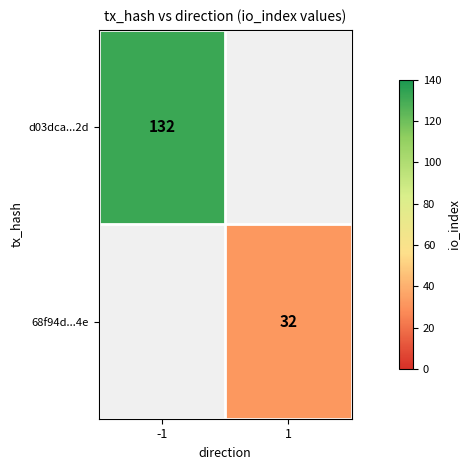

The value of 68f94d...4e at 1 is 44.2. True or false?

False